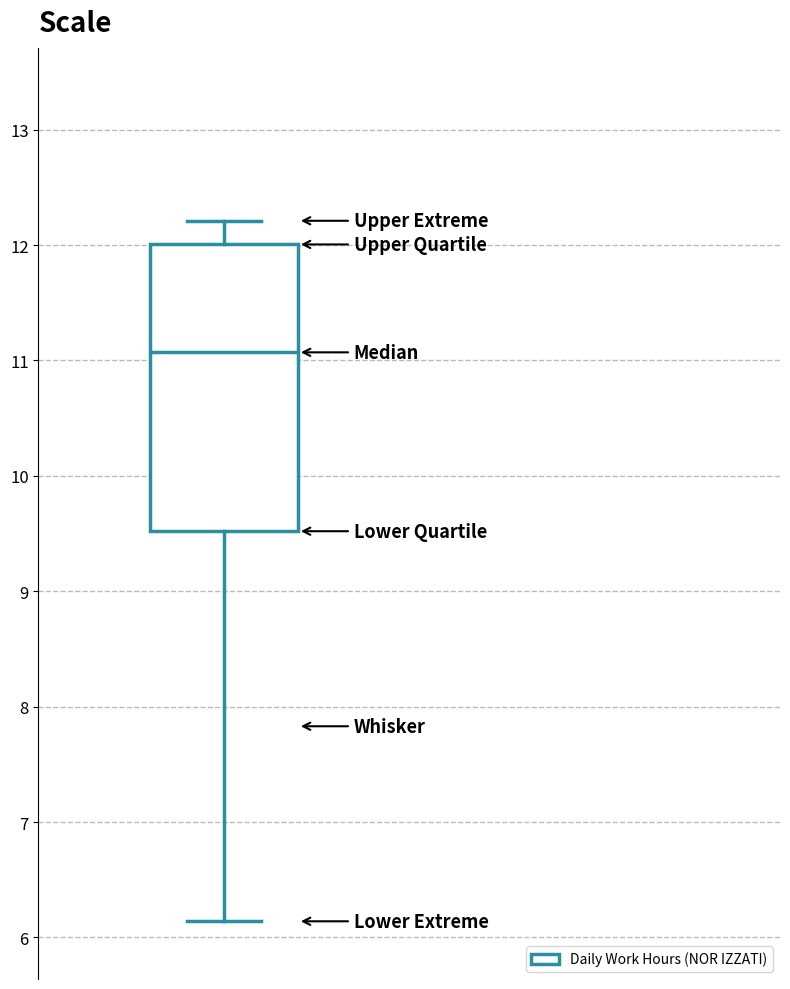

Read this box plot against the y-axis: the position of the median line, the range covered by the box, and the ends of both whiskers. The values are not printed on the chart, so give them approximately, as read against the axis.

median 11.1, box 9.5 to 12.0, whiskers 6.1 to 12.2